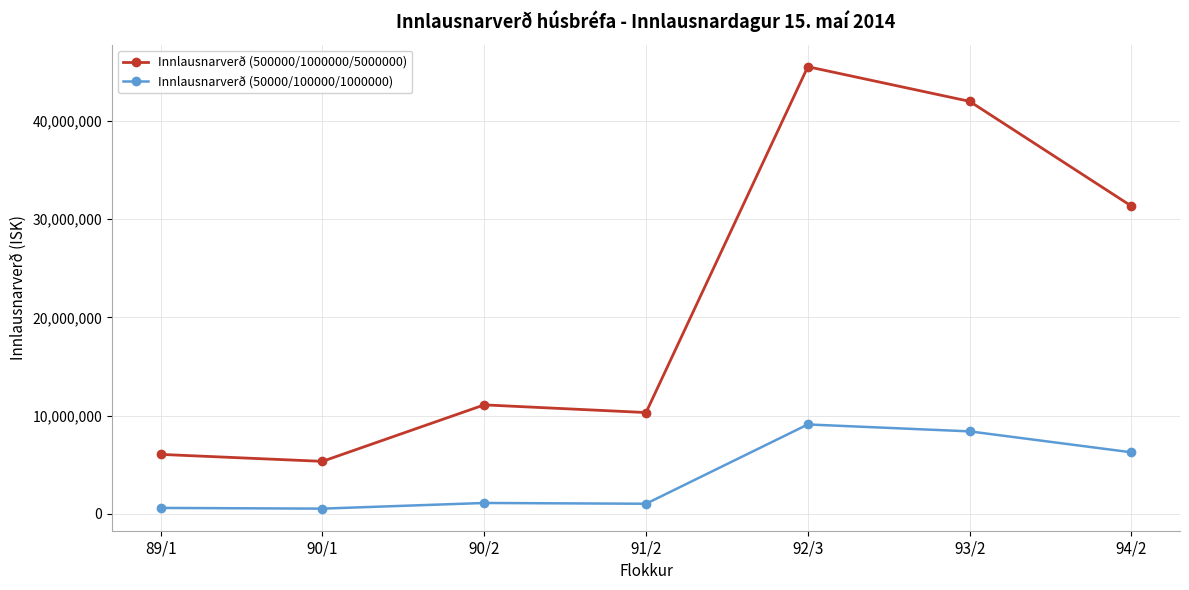

The value of Innlausnarverð (50000/100000/1000000) at 93/2 is 8395760. True or false?

True